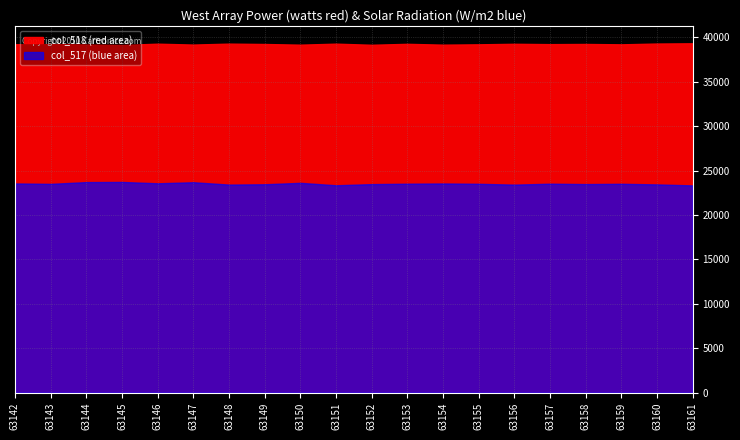

Which series changed the most between 63144 and 63159?

col_517